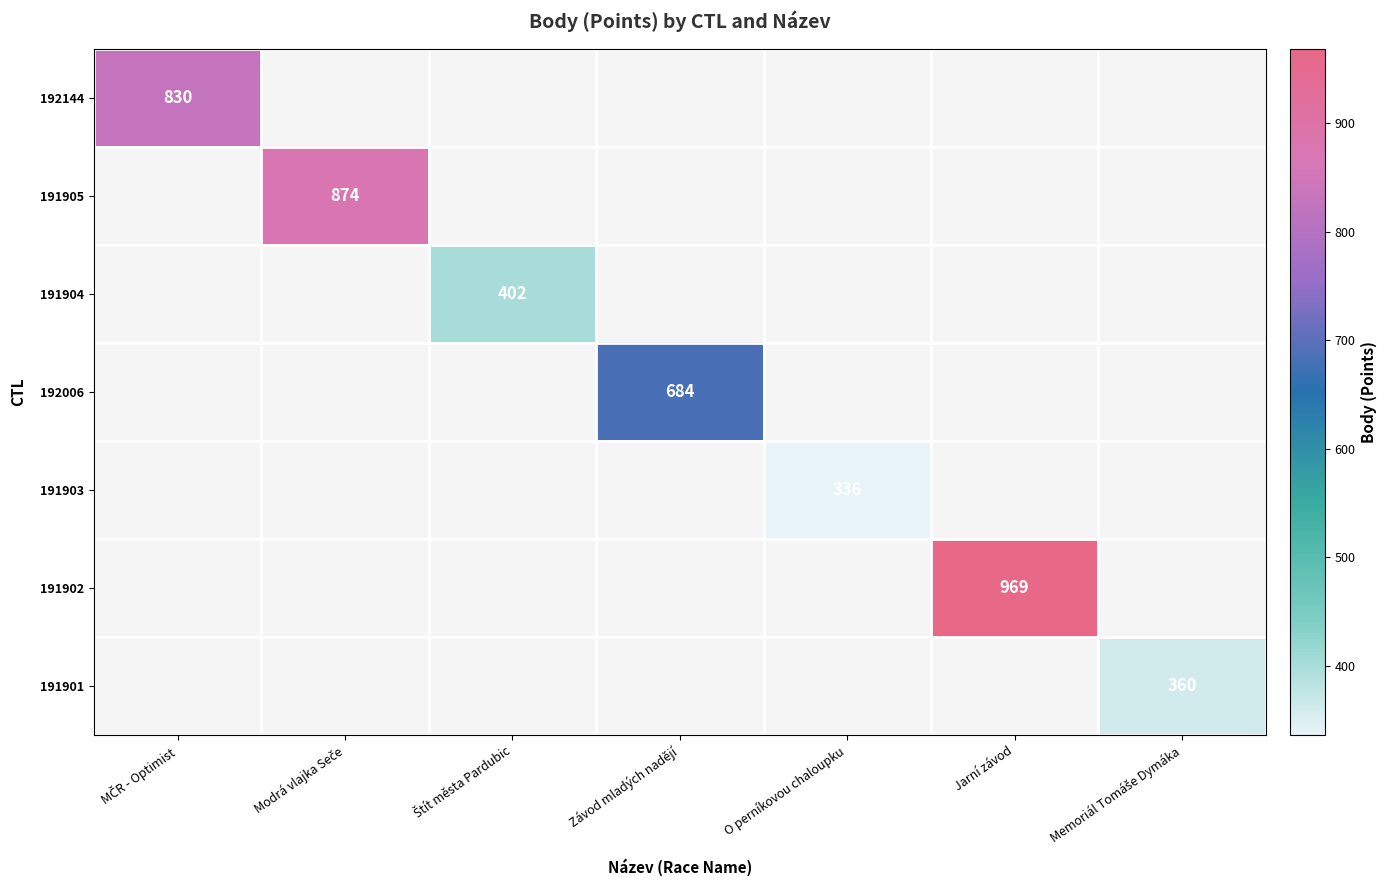

True or false: 192006 has a value of 0 at Modrá vlajka Seče.

True